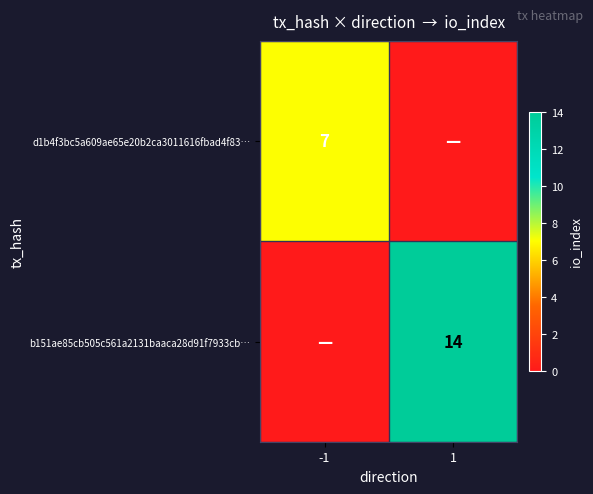

The value of b151ae85cb505c561a2131baaca28d91f7933cb… at 1 is 14. True or false?

True